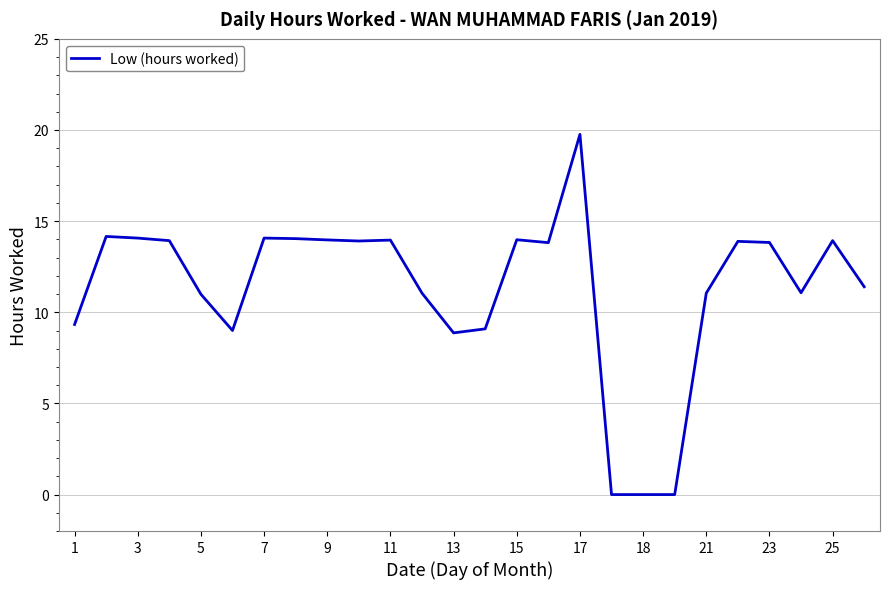

What is the difference between the maximum and minimum values?

19.8